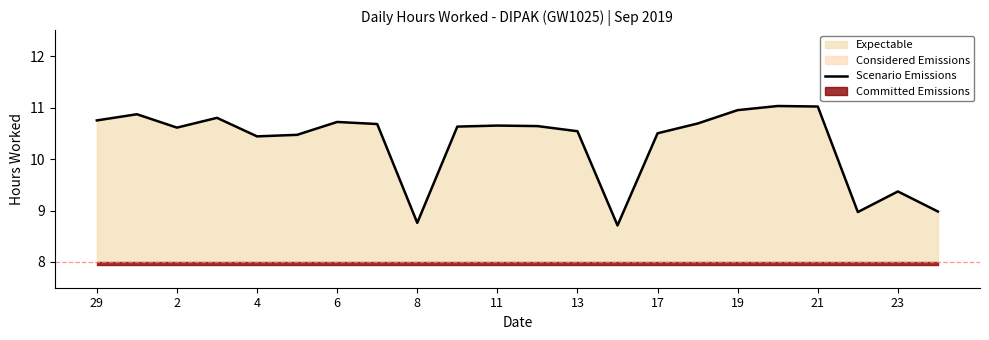

How many points are higher than both their immediate neighbors (excluding endpoints)?

6